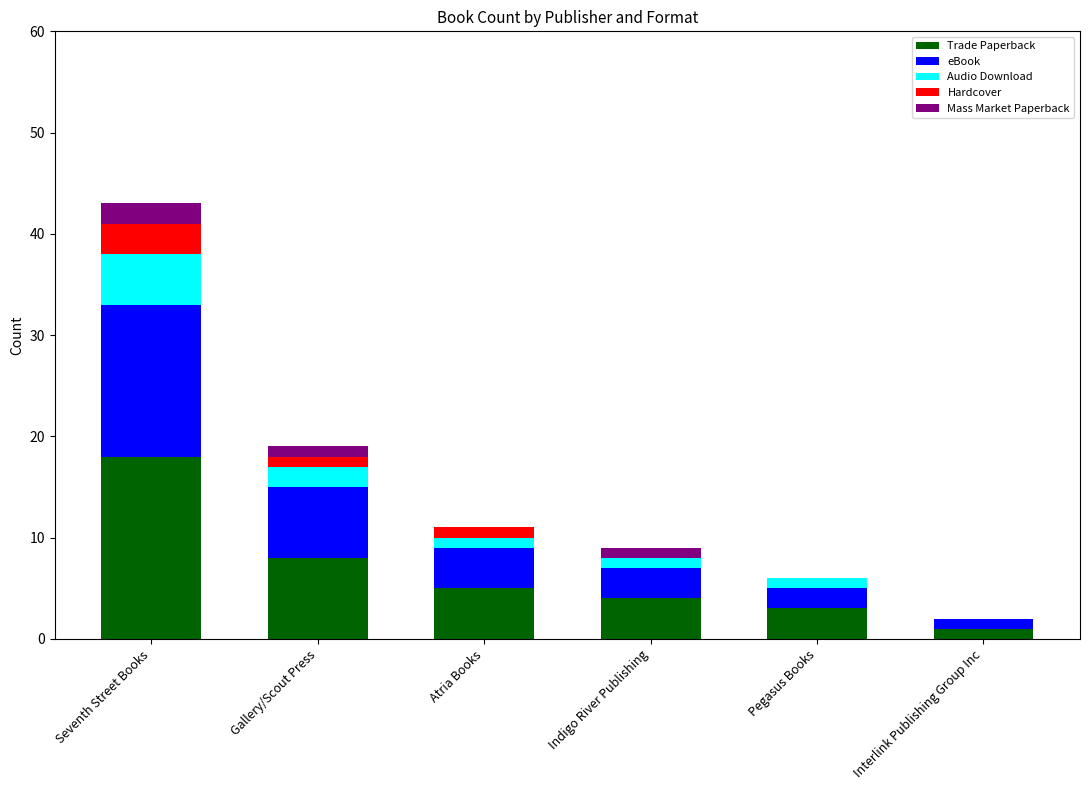

Which category has the highest value in the Trade Paperback series?

Seventh Street Books